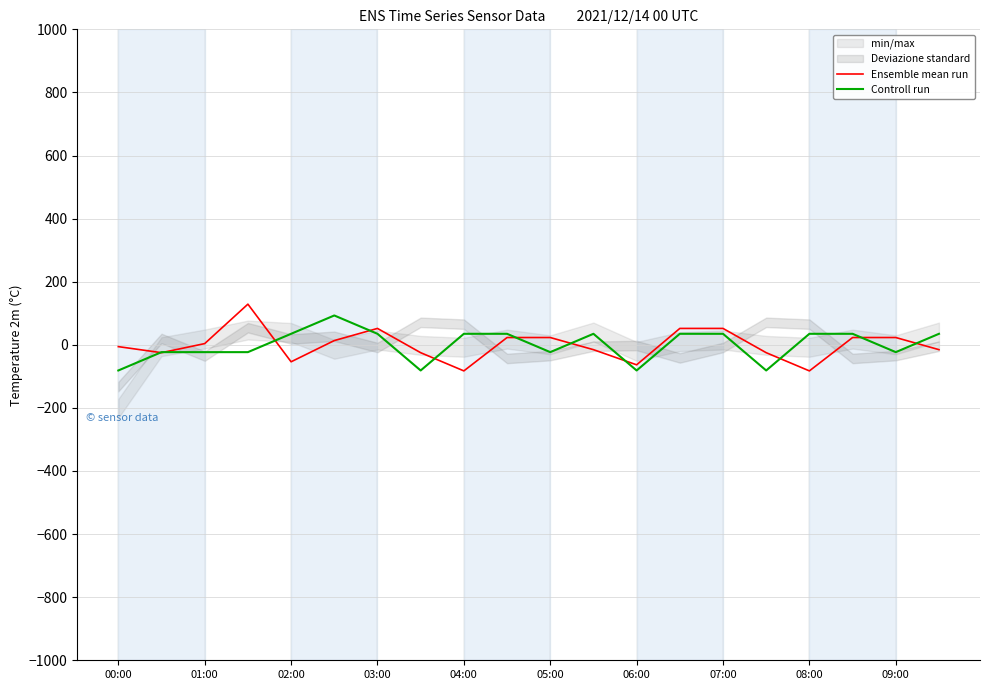

What is the maximum value for Controll run?

93.0